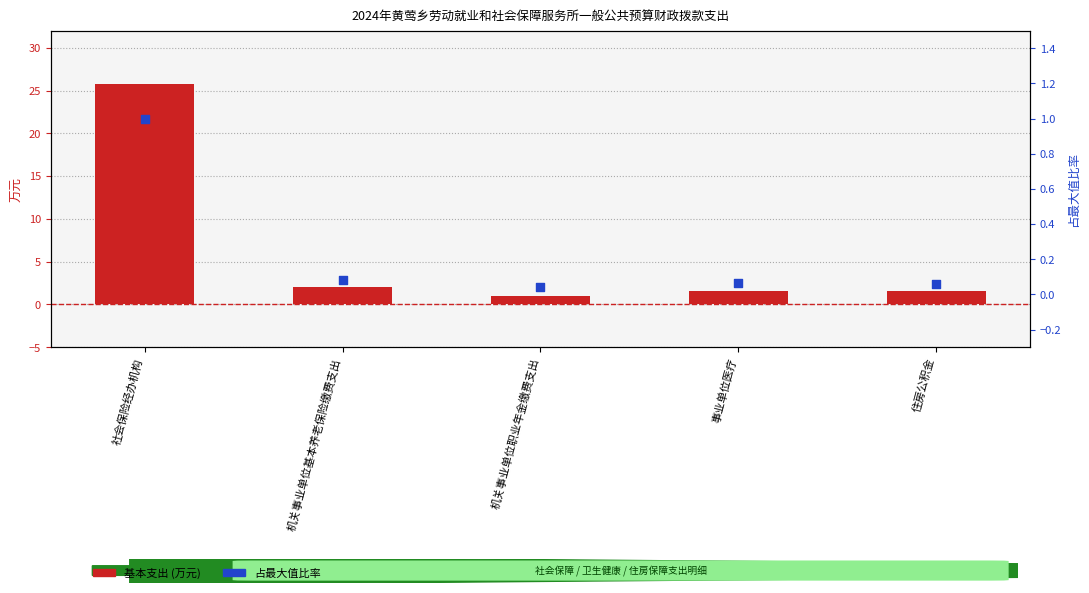

What are all the series names shown in the legend?

基本支出 (万元), 占总量比率